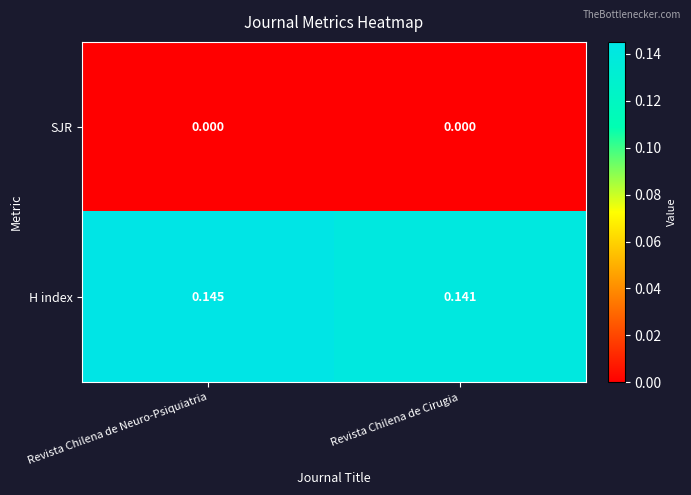

Which label corresponds to the largest value in the chart?

Revista Chilena de Neuro-Psiquiatria